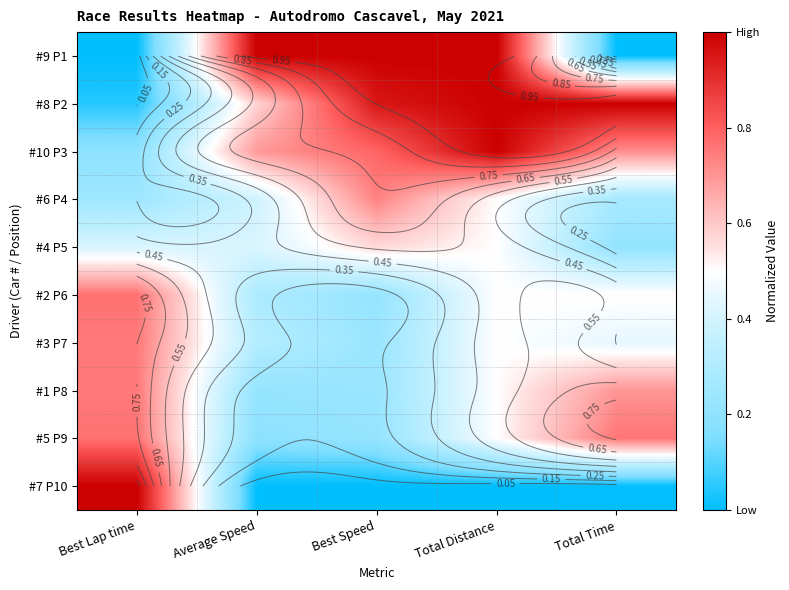

The value of #1 P8 at Total Distance is 0.1. True or false?

False